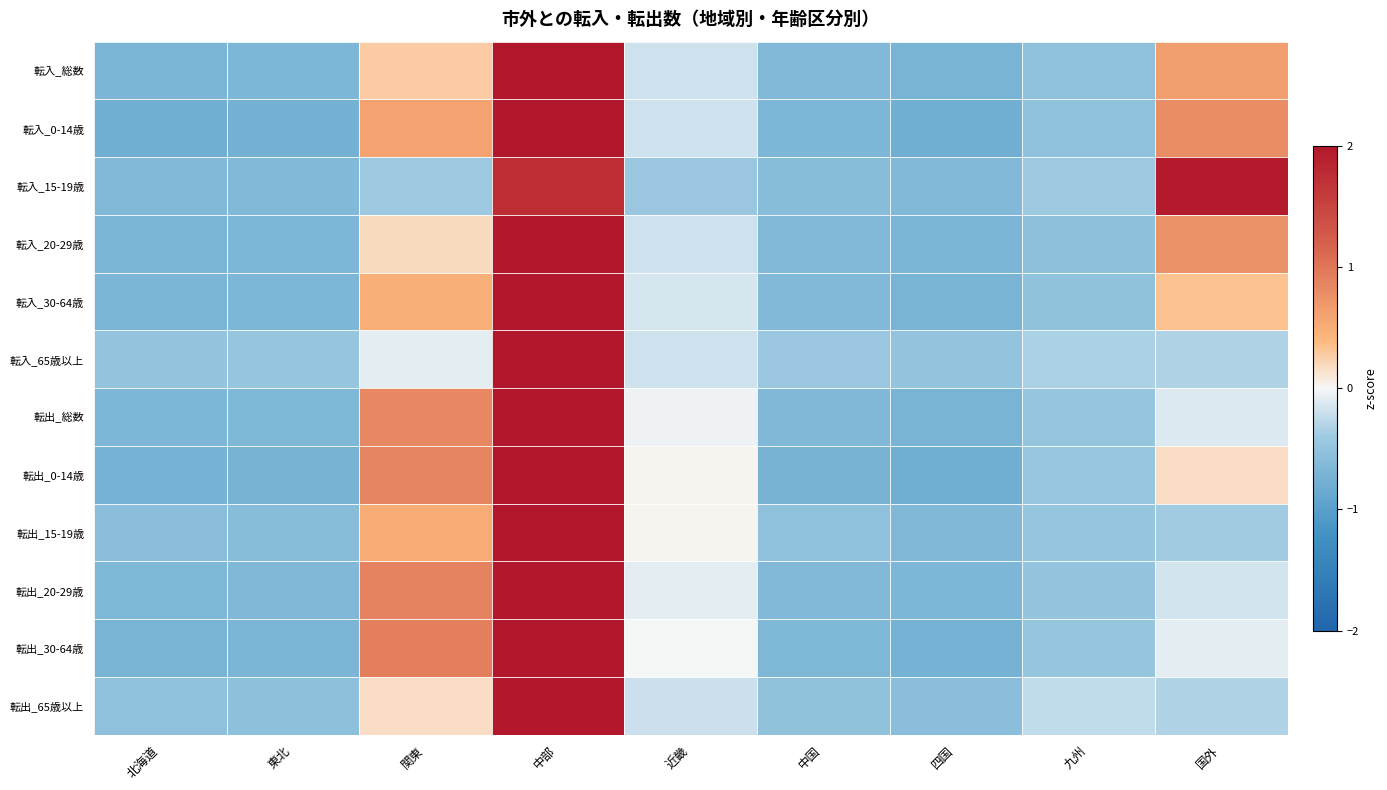

At 国外, list the series in order from smallest to largest.

転出_15-19歳, 転出_65歳以上, 転入_65歳以上, 転出_20-29歳, 転出_総数, 転出_30-64歳, 転出_0-14歳, 転入_30-64歳, 転入_総数, 転入_20-29歳, 転入_0-14歳, 転入_15-19歳